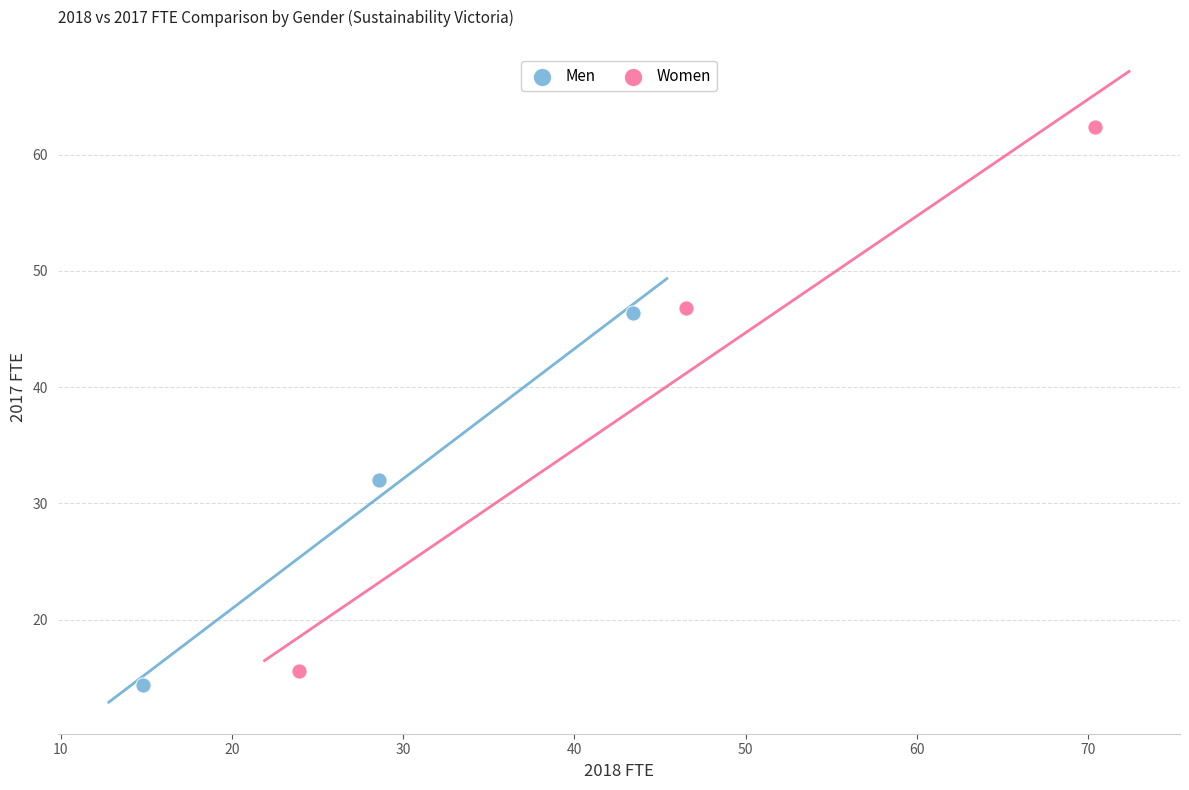

Which series contains the lowest Y value?

Men